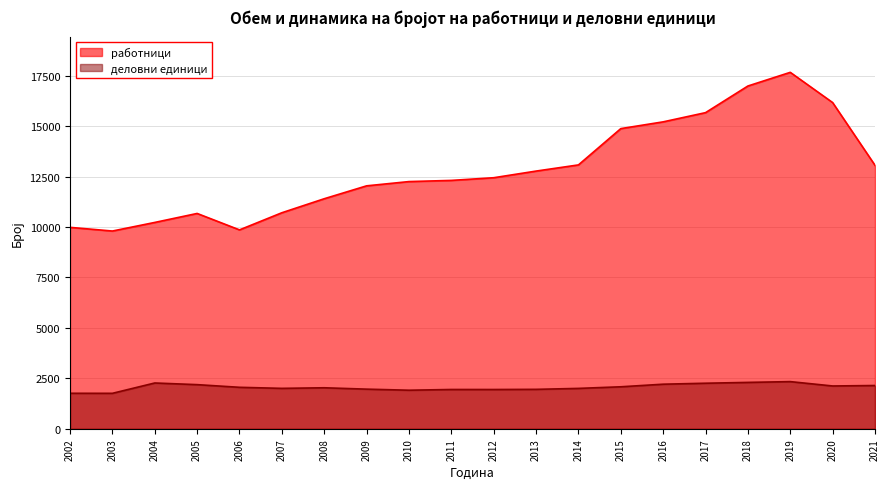

What is the sum of all работници values?

257141